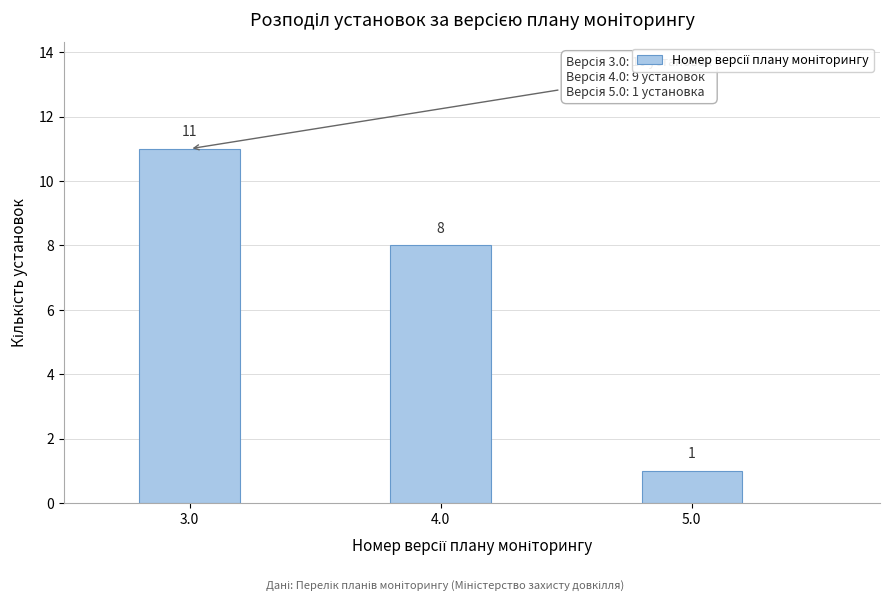

Reading left to right, list all the values displayed in this chart.

3.0=11	4.0=8	5.0=1